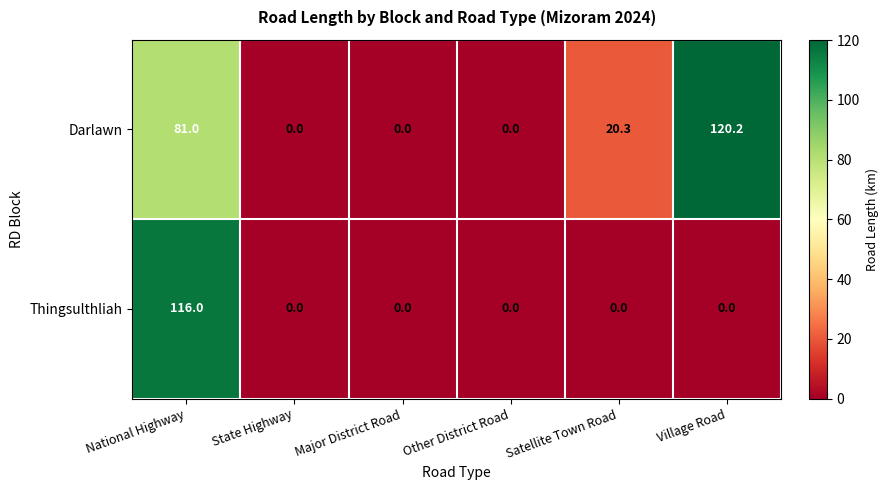

Reading left to right, what are all the values shown in this chart?

Darlawn: National Highway=81.0	State Highway=0.0	Major District Road=0.0	Other District Road=0.0	Satellite Town Road=20.3	Village Road=120.2
Thingsulthliah: National Highway=116.0	State Highway=0.0	Major District Road=0.0	Other District Road=0.0	Satellite Town Road=0.0	Village Road=0.0